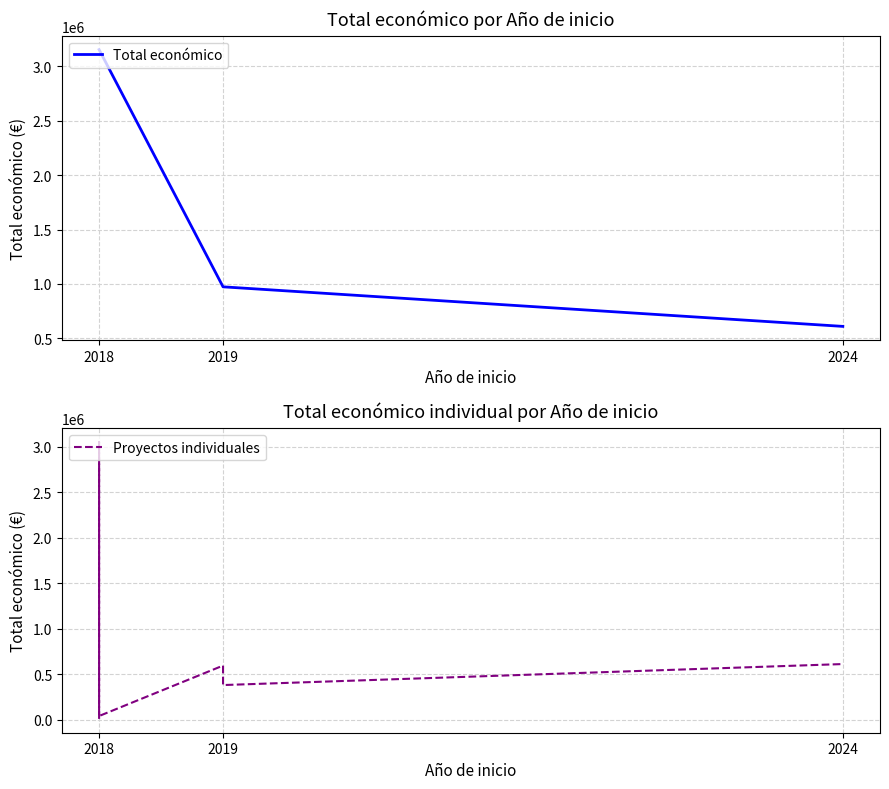

The value of Total económico at 2024 is 1058889. True or false?

False